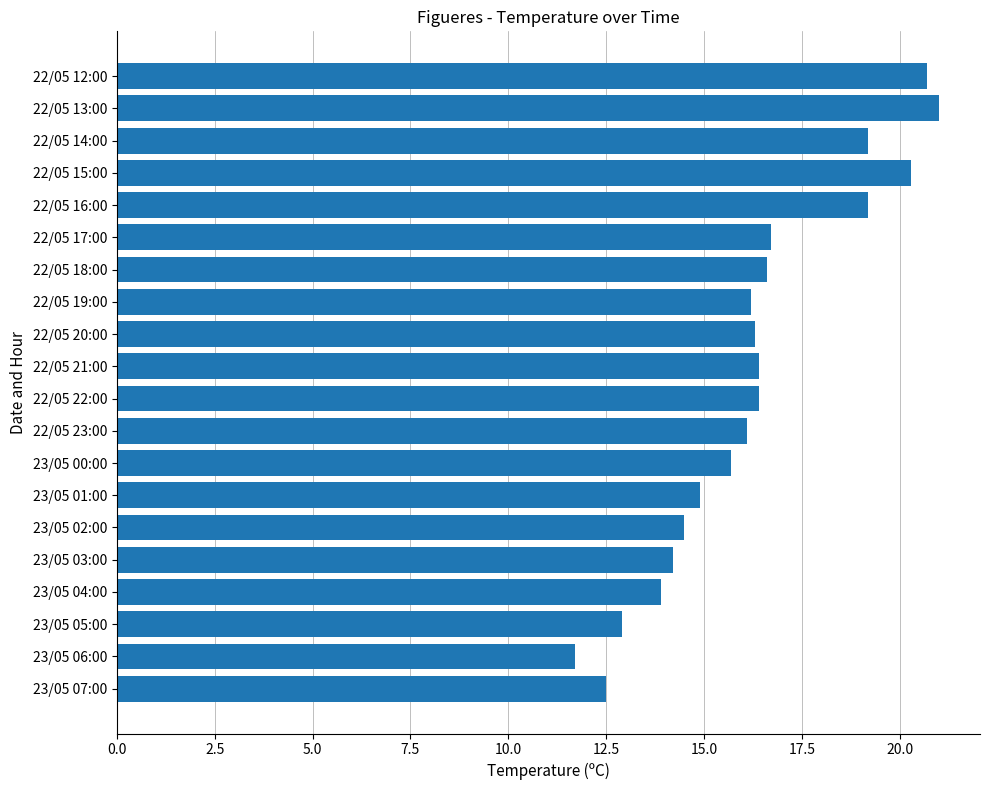

What is the difference between the second highest and second lowest values?

8.2